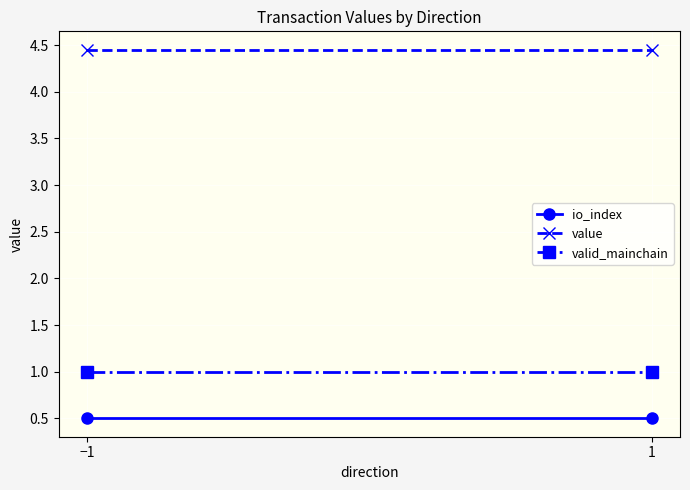

What is the sum of the value values at −1 and 1?

8.9